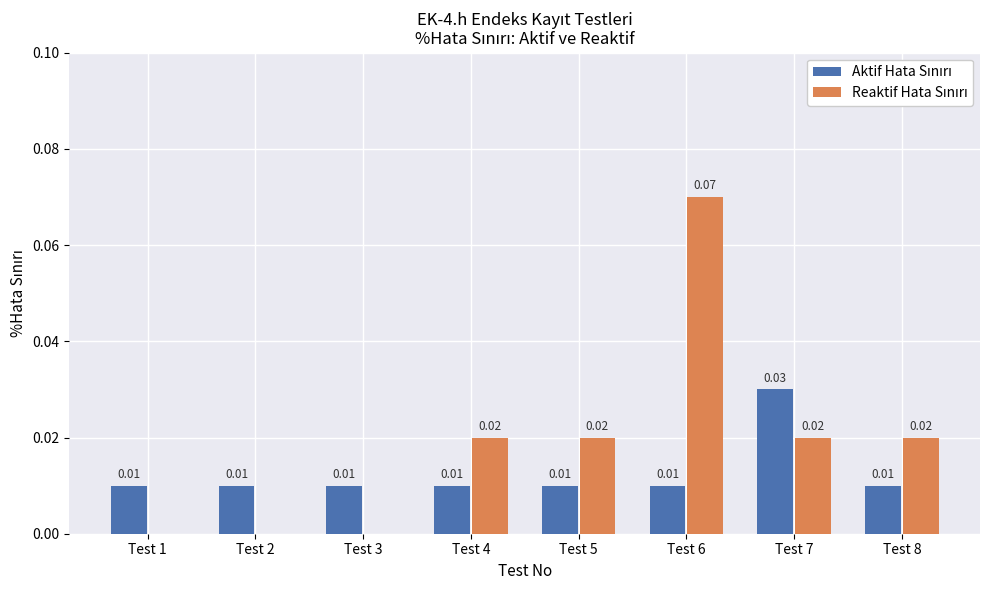

Which series has the largest total across all categories?

Reaktif Hata Sınırı